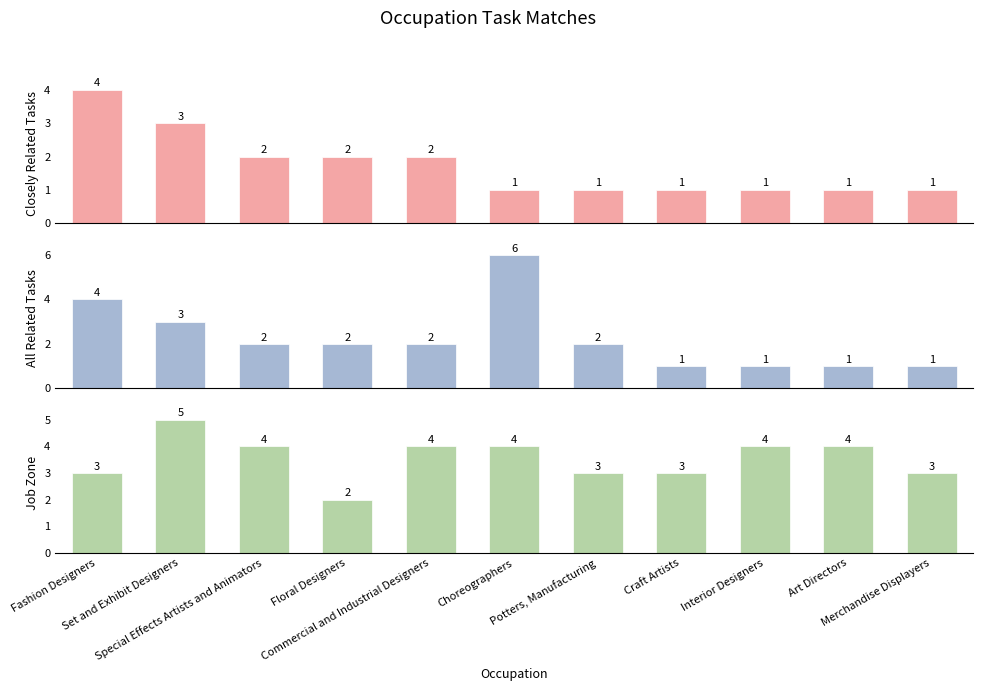

What are all the series names shown in the legend?

Closely Related Tasks, All Related Tasks, Job Zone